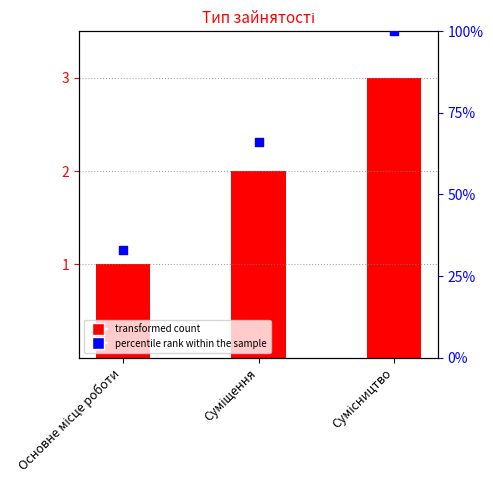

Which series reaches the maximum Y coordinate?

percentile rank within the sample